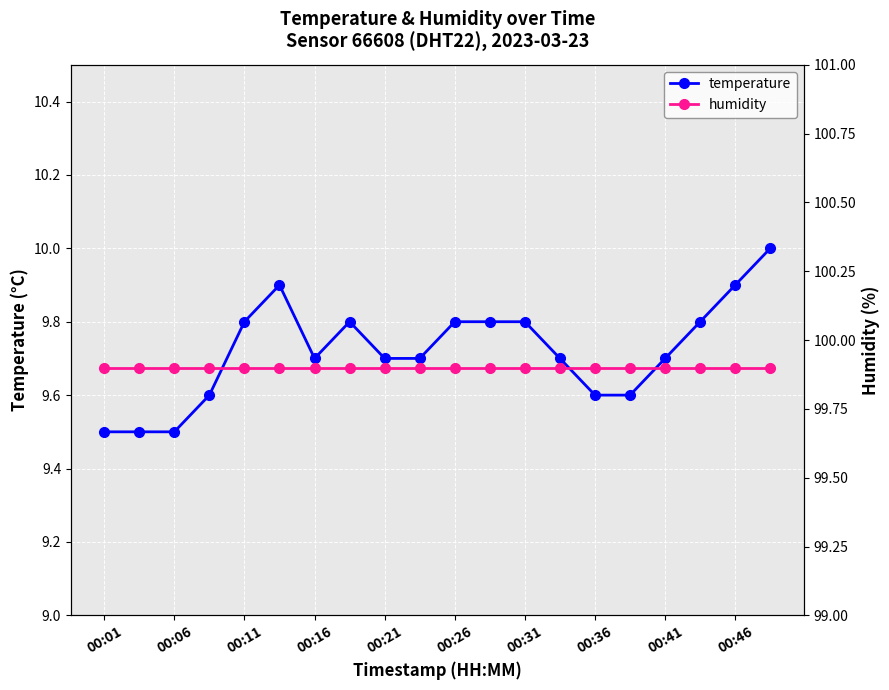

Which series has the widest spread of values?

temperature